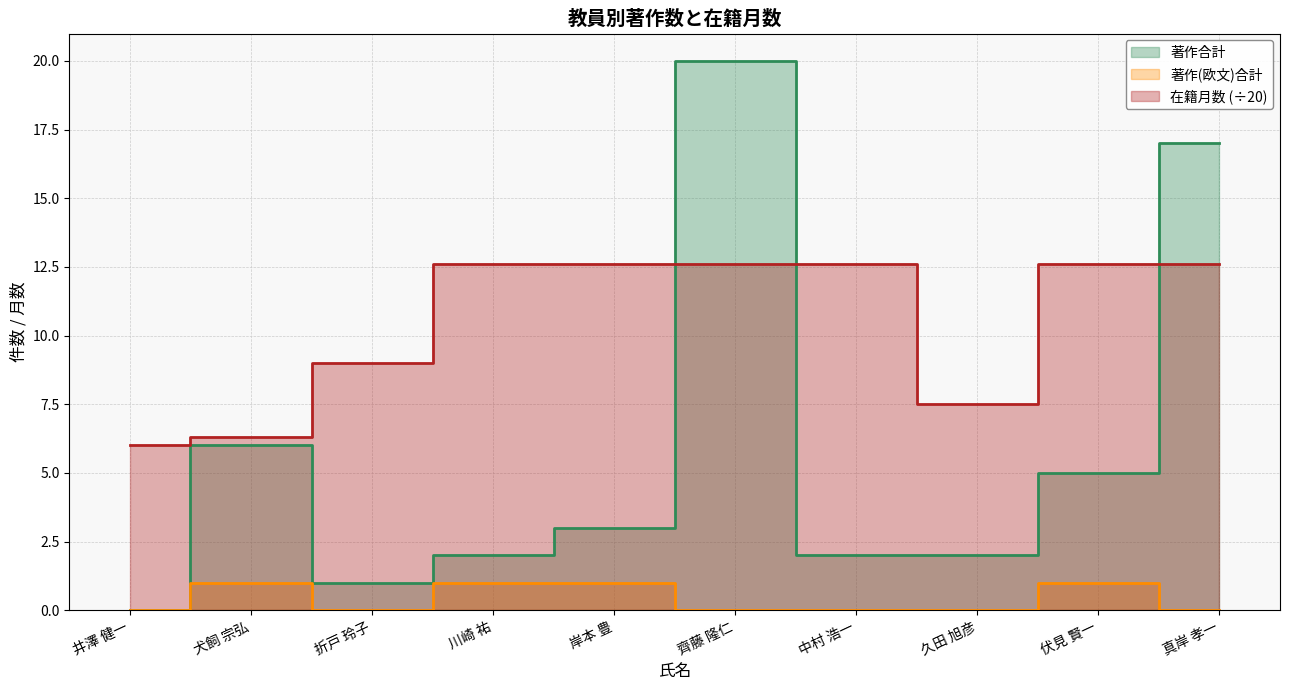

What is the label of the 1st point from the left?

井澤 健一